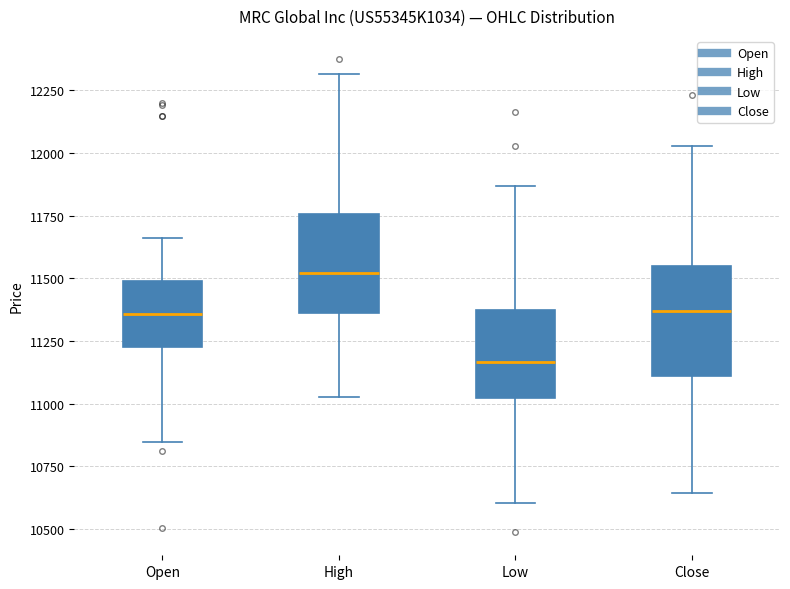

Where is the lower edge of the box for Open on the y-axis? The values are not printed on the chart, so give them approximately, as read against the axis.

11250